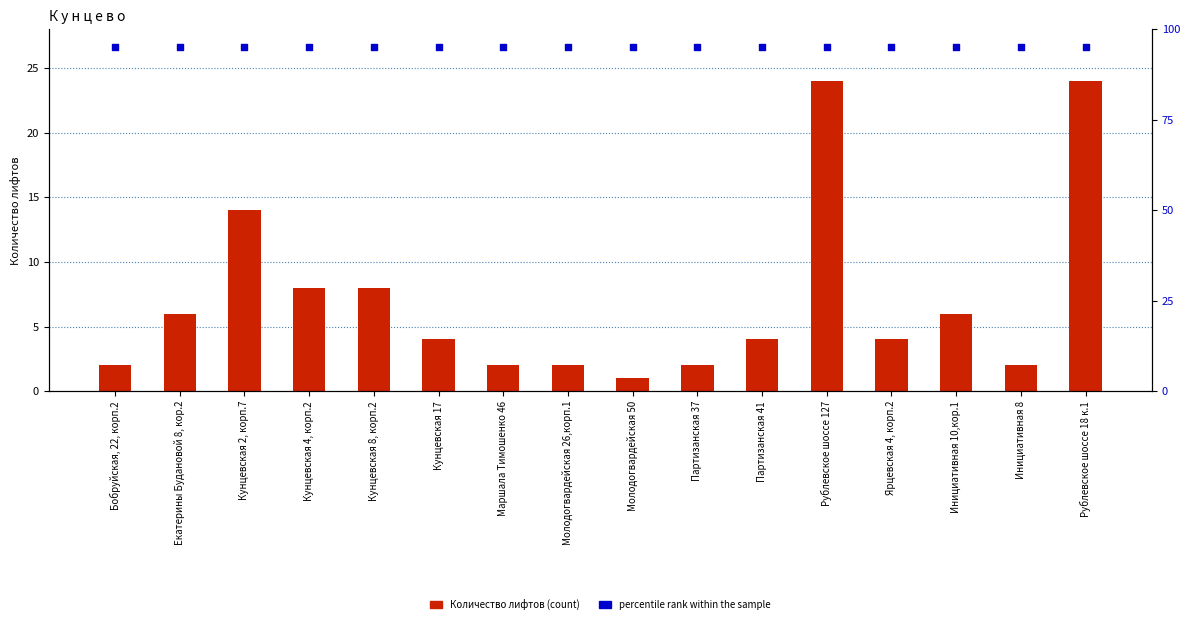

At how many categories does at least one series exceed 55?

16